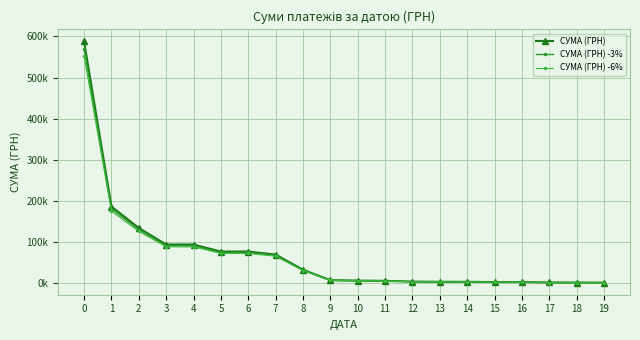

Rank the series by their average value, from highest to lowest.

СУМА (ГРН), СУМА (ГРН) -3%, СУМА (ГРН) -6%